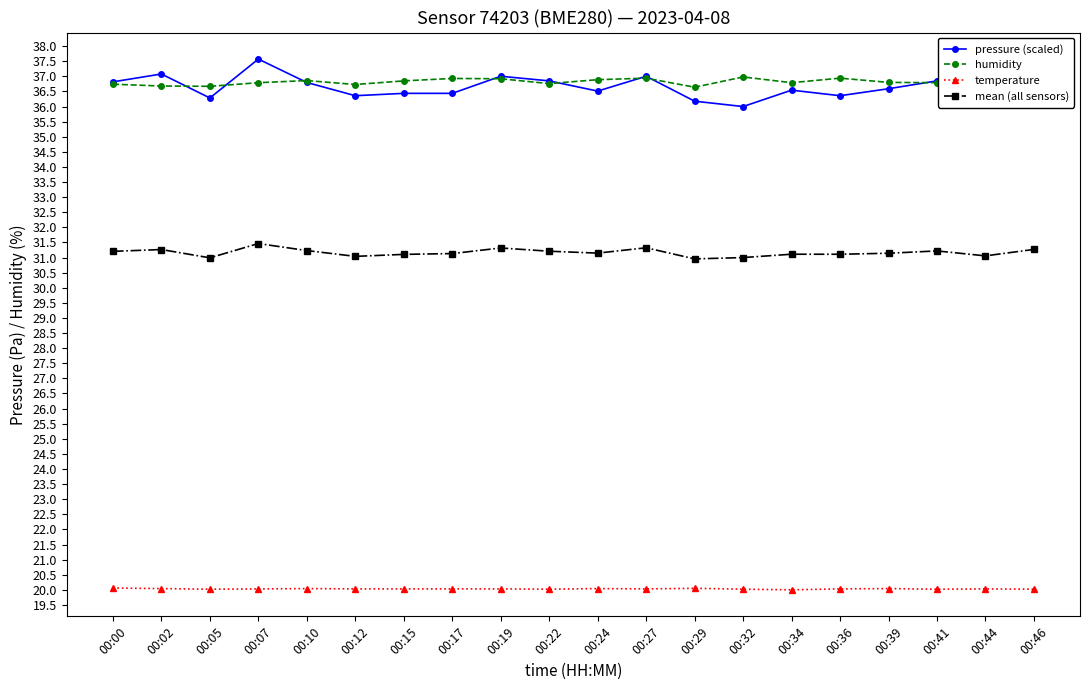

What is the approximate value of mean (all sensors) at 00:46?

31.3